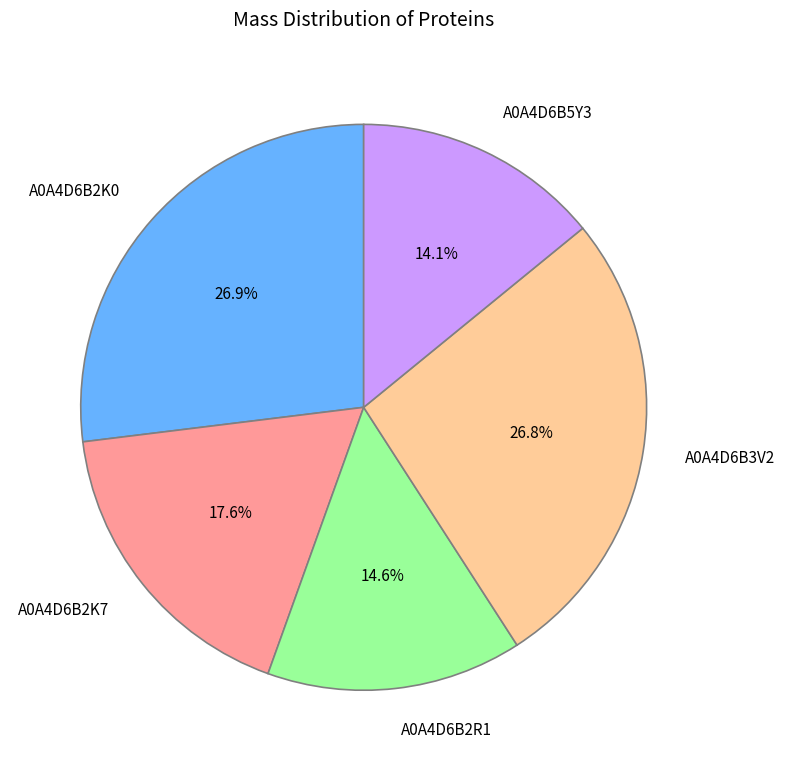

What is the smallest slice in the pie chart?

A0A4D6B5Y3